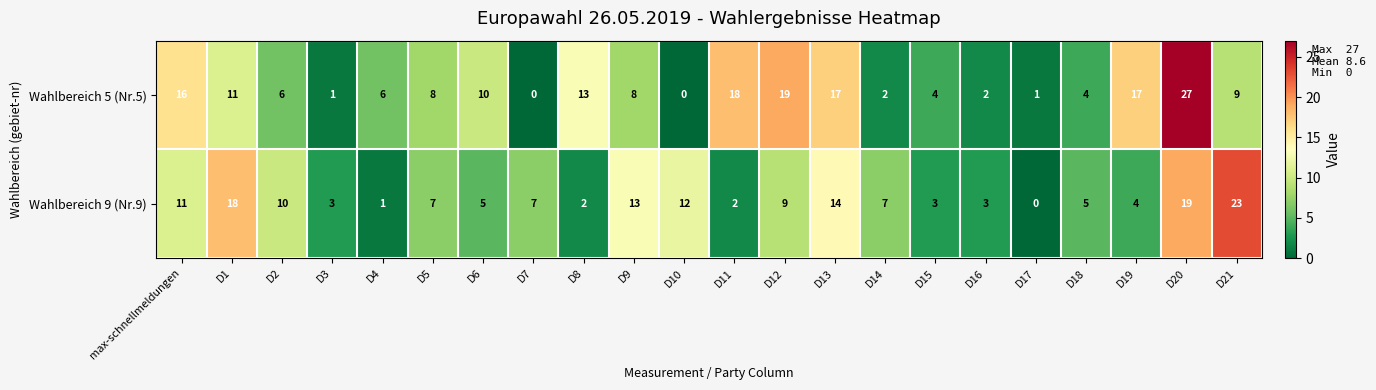

Which category has the highest value across all series?

D20